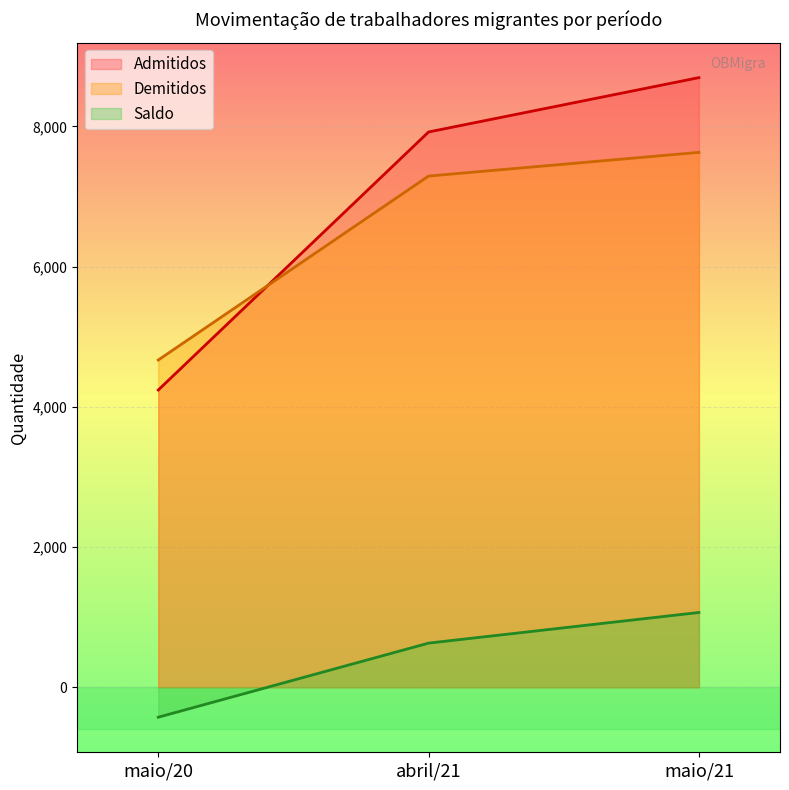

What is the label of the 2nd point from the left?

abril/21